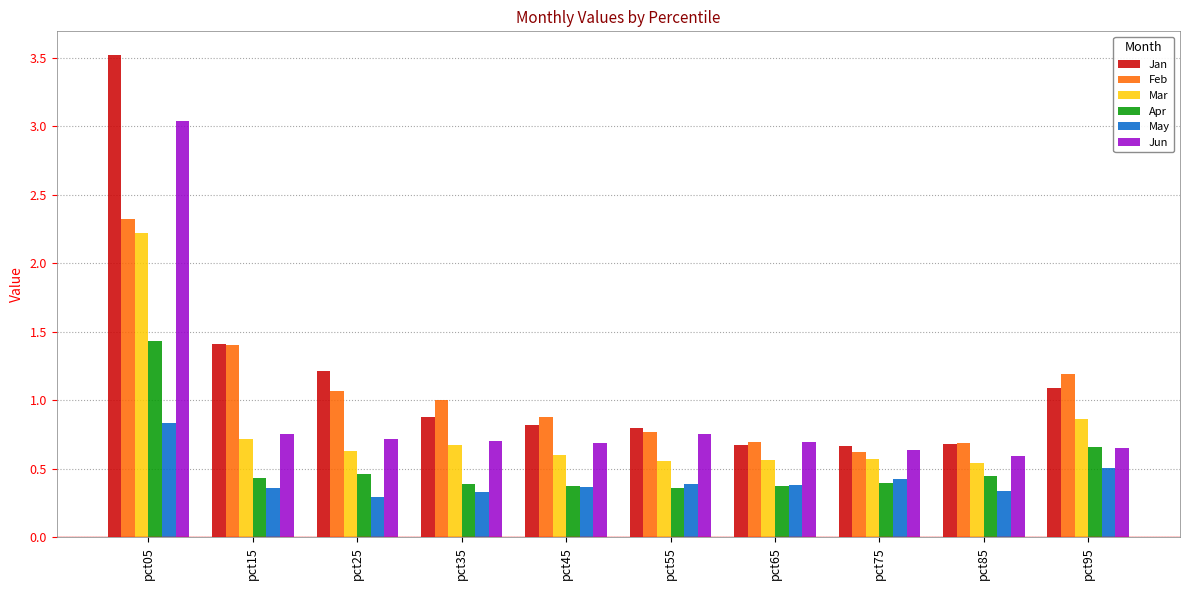

How many bars are there in each group?

6